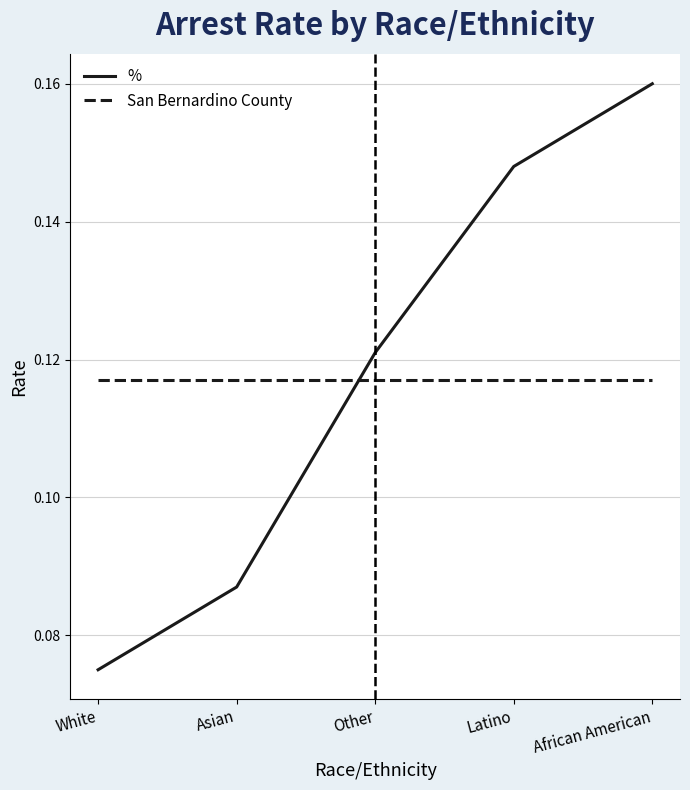

Where is % nearest to the value 0?

White